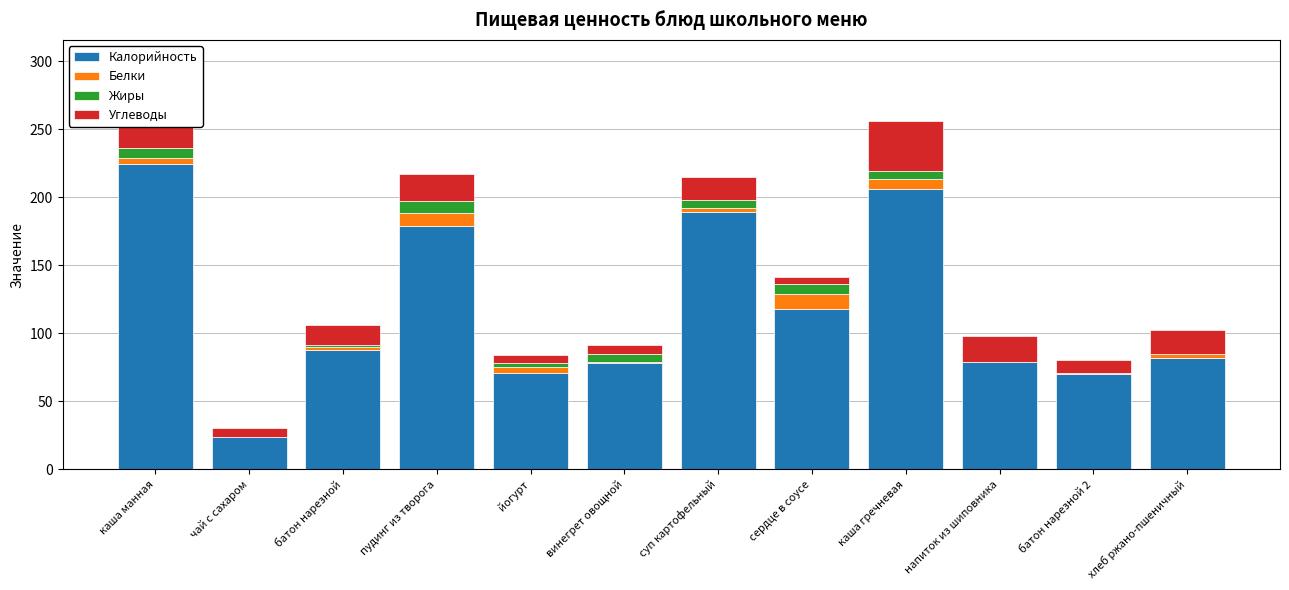

Where does the Калорийность series first go above 88?

каша манная